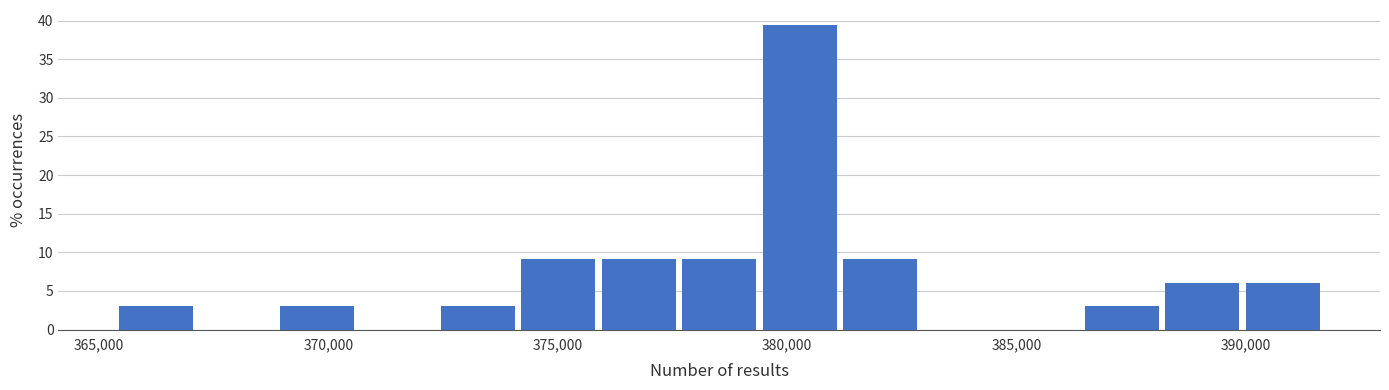

Around what value on the x-axis is the tallest bar? Give the approximate position of its centre, as read against the axis.

380500